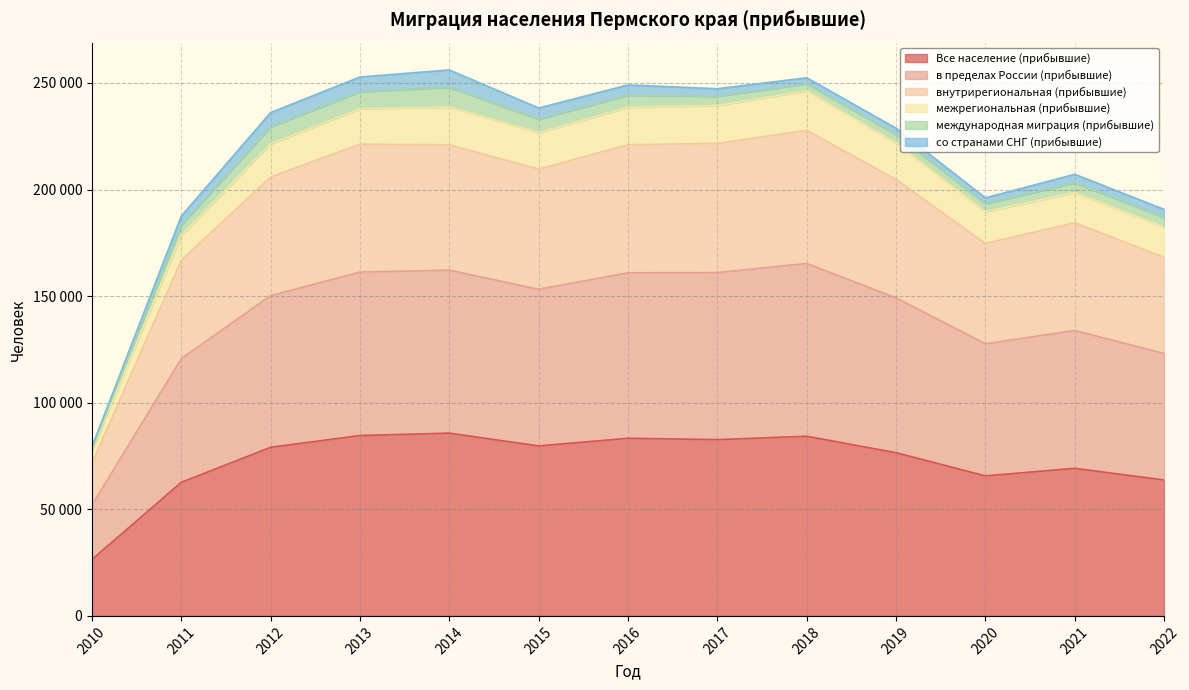

Does the chart have visible grid lines?

Yes